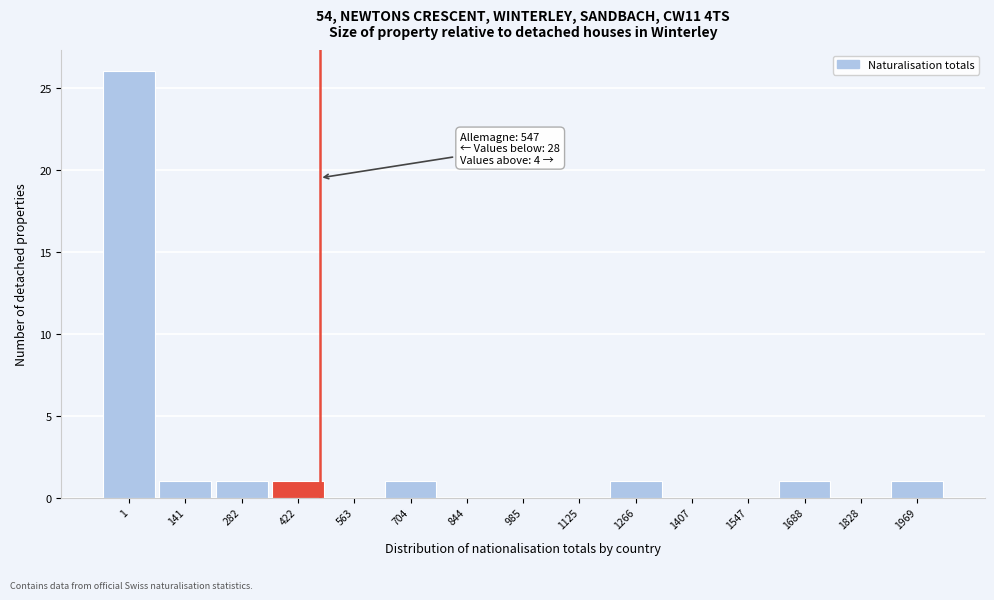

Reading left to right, list all the values displayed in this chart.

1=26	141=1	282=1	422=1	563=0	704=1	844=0	985=0	1125=0	1266=1	1407=0	1547=0	1688=1	1828=0	1969=1